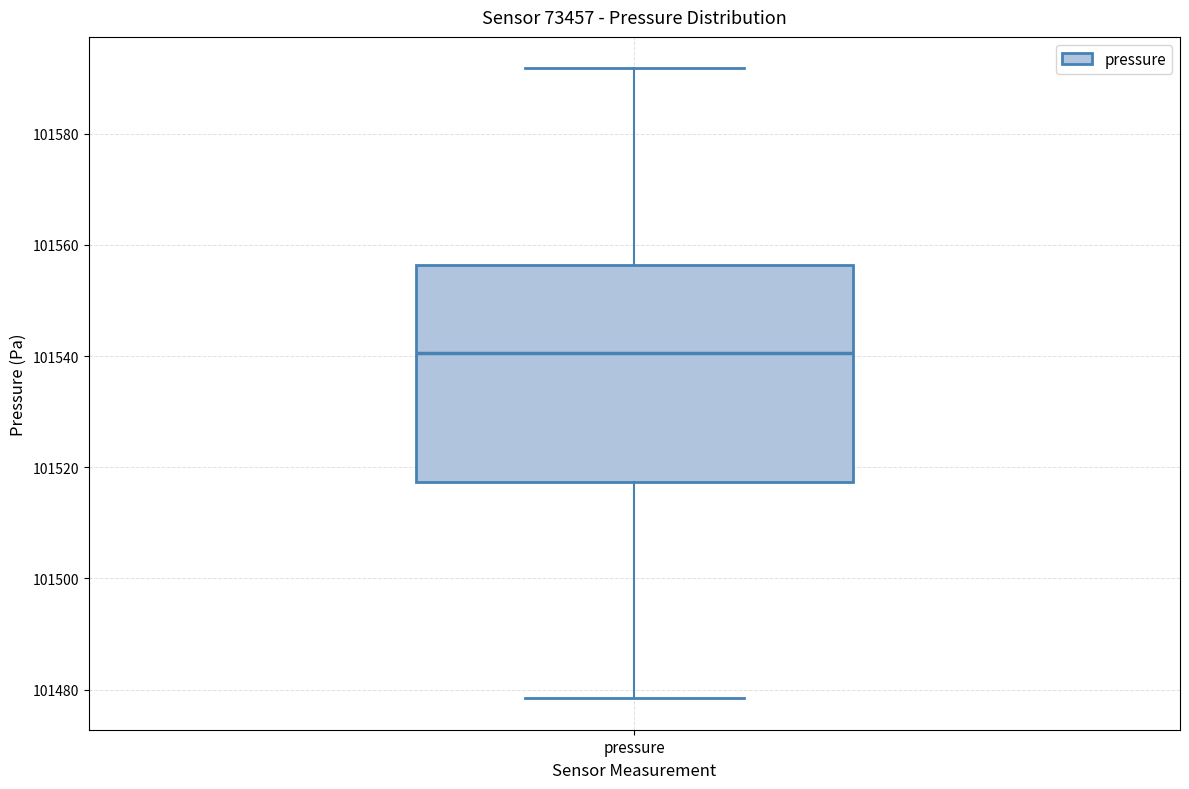

Where does the lower whisker of the box for pressure end on the y-axis? The values are not printed on the chart, so give them approximately, as read against the axis.

101478